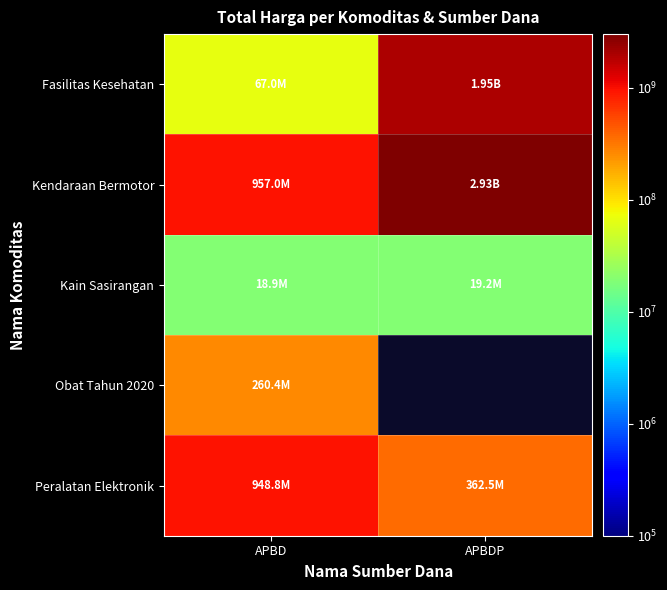

What is the maximum value shown in the chart?

2931562000.0